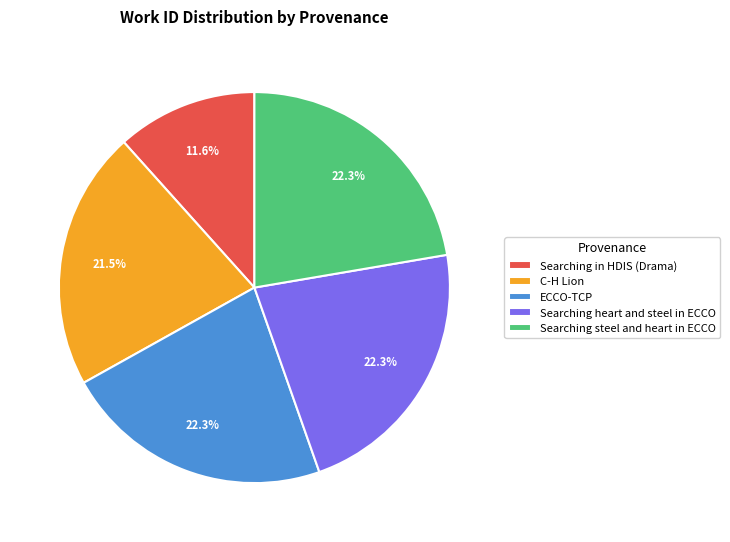

The Searching heart and steel in ECCO slice represents 17% of the pie. True or false?

False